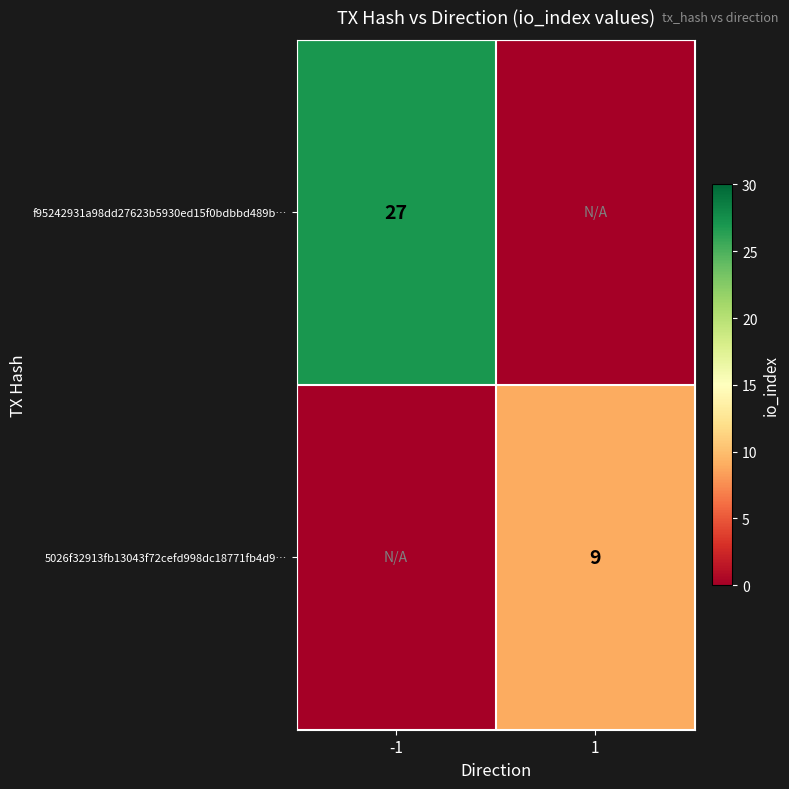

Between -1 and 1, which is larger?

-1